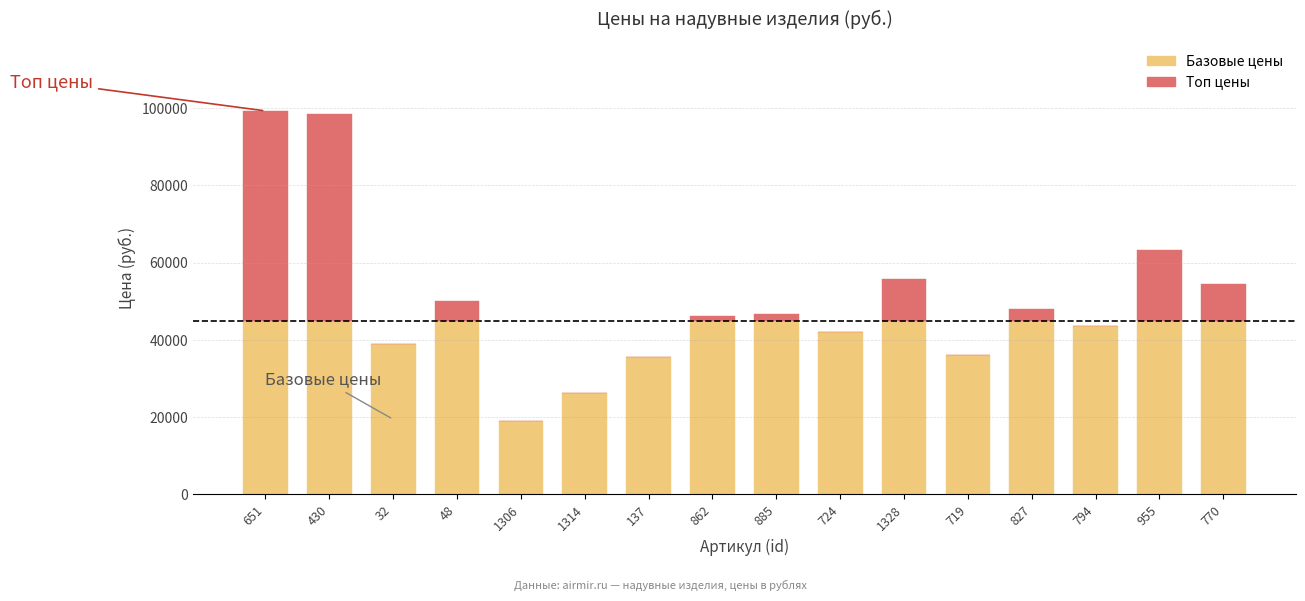

What is the maximum value for Базовые цены?

45000